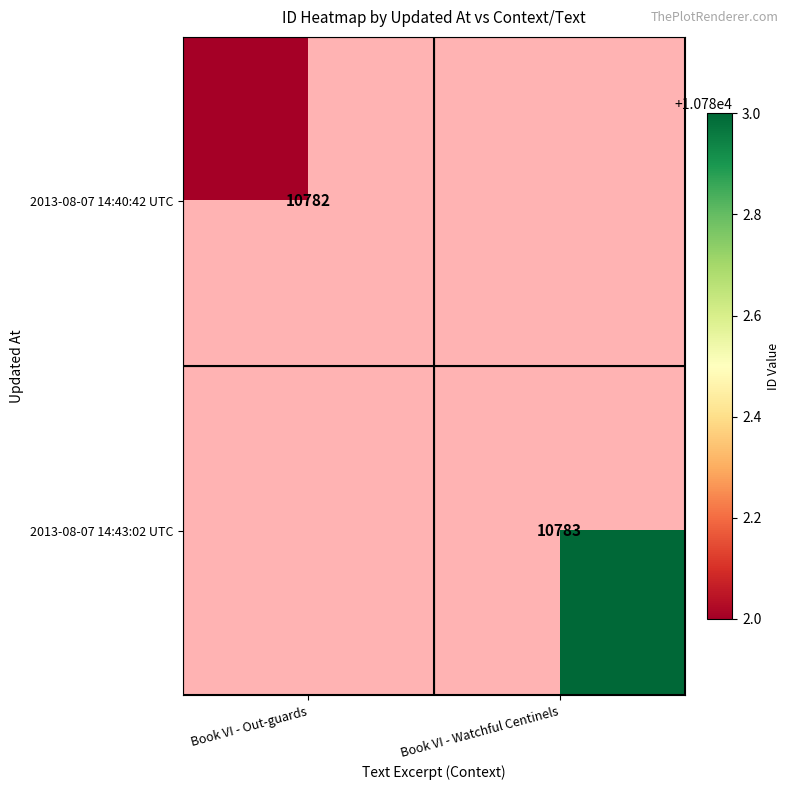

Count the number of categories in the chart.

2